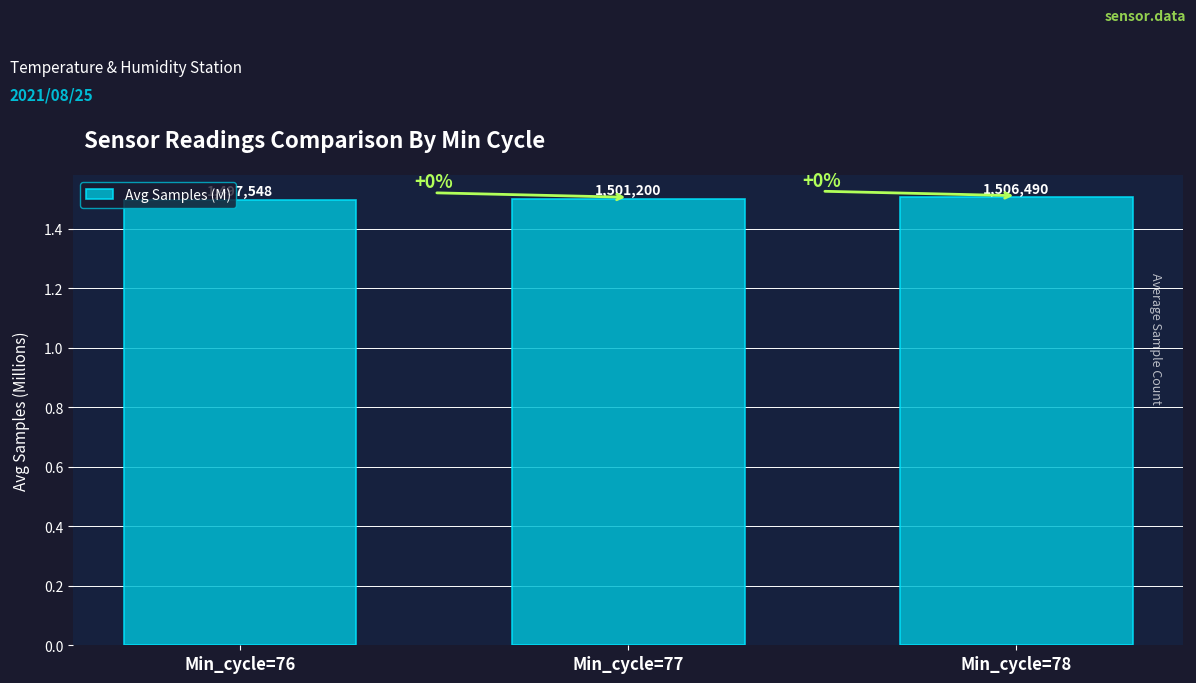

How many bars are there in total?

3